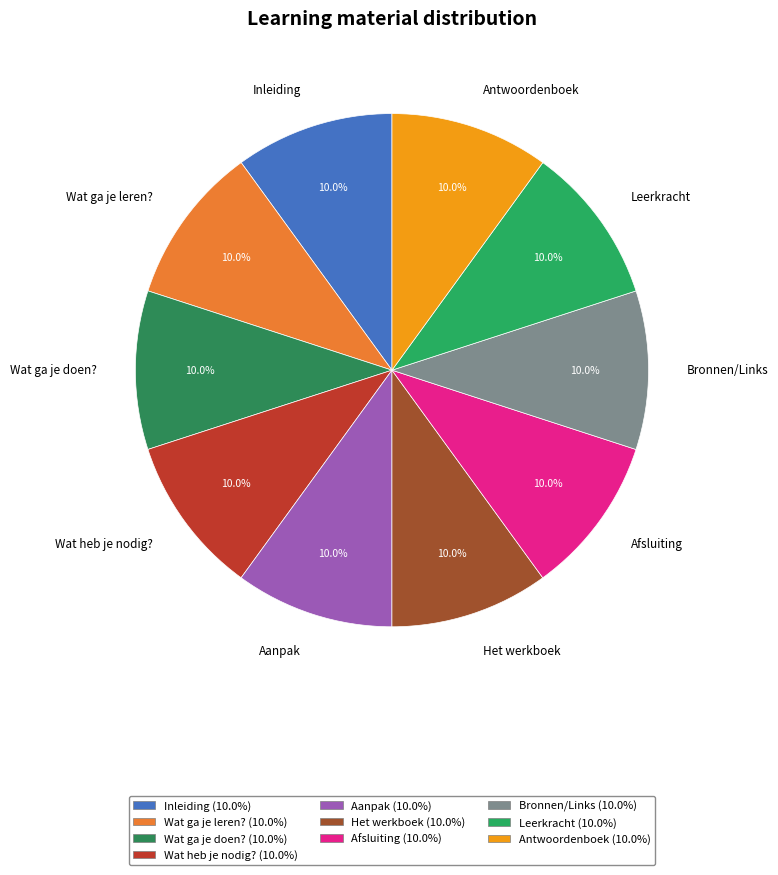

Approximately how many times larger is the value at Wat ga je doen? compared to Inleiding?

1.0